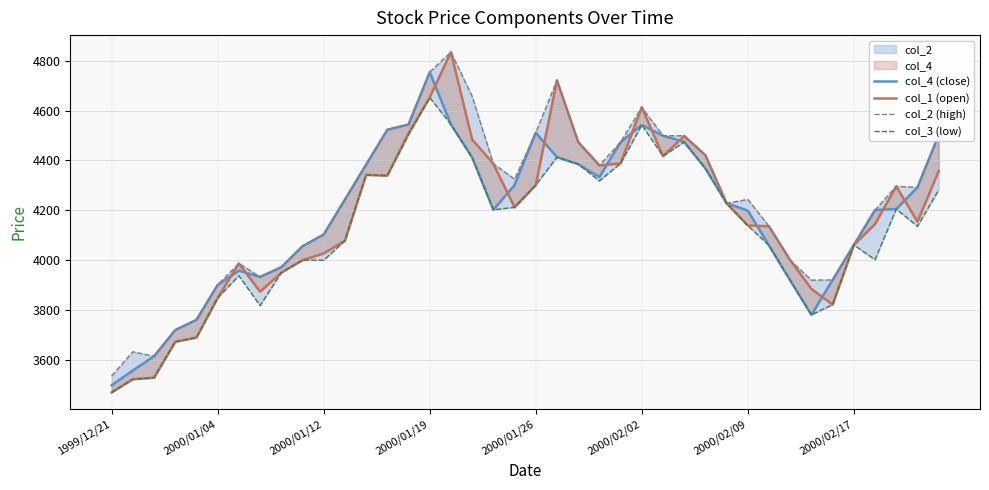

Which series has the largest total across all categories?

col_2 (high)